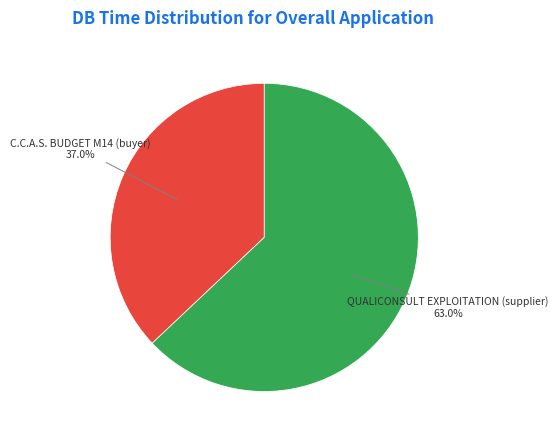

Count the number of slices in the pie.

2